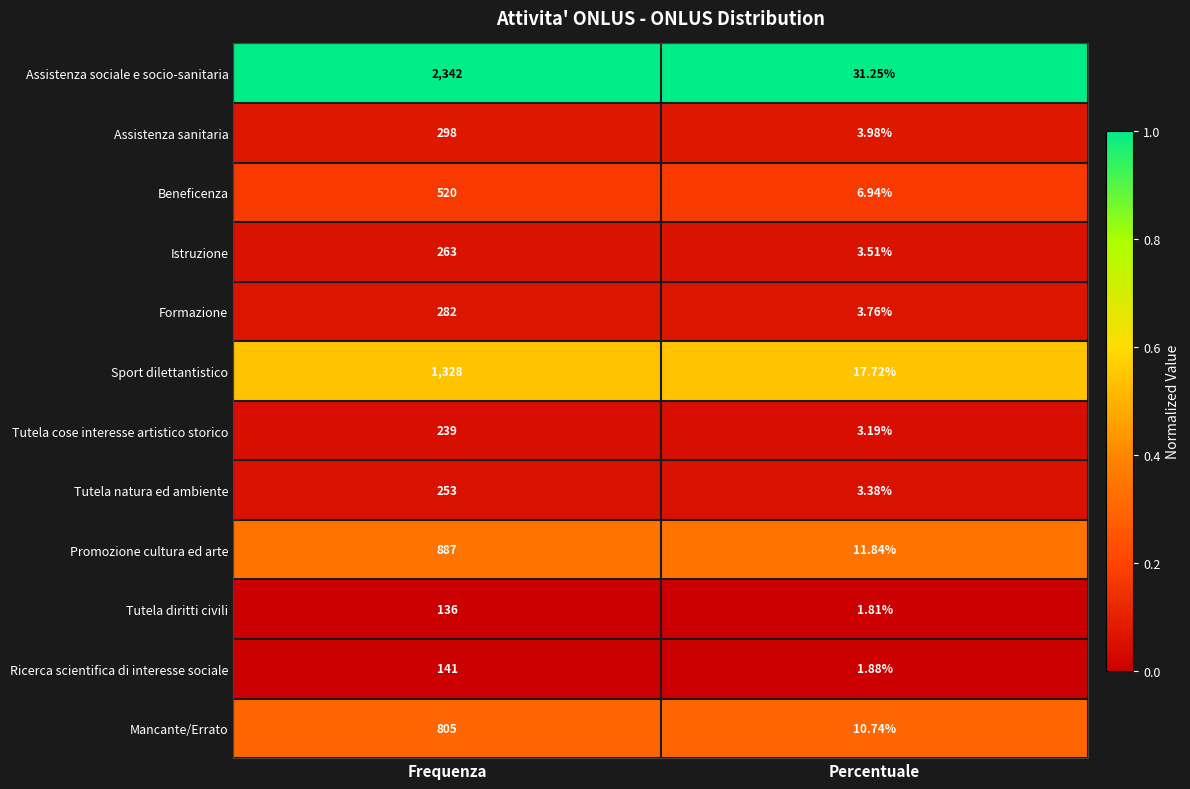

How many distinct data groups are displayed?

12